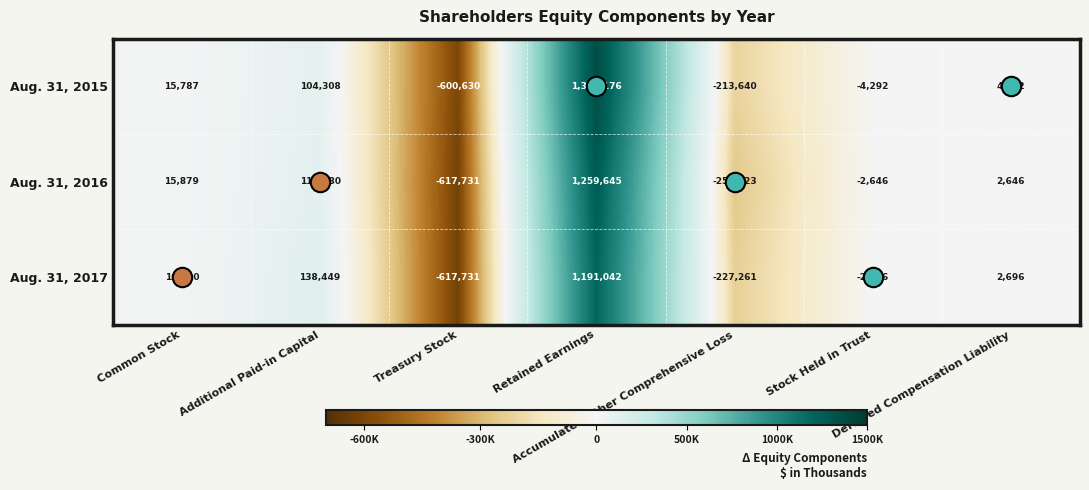

Which category has the highest value across all series?

Retained Earnings